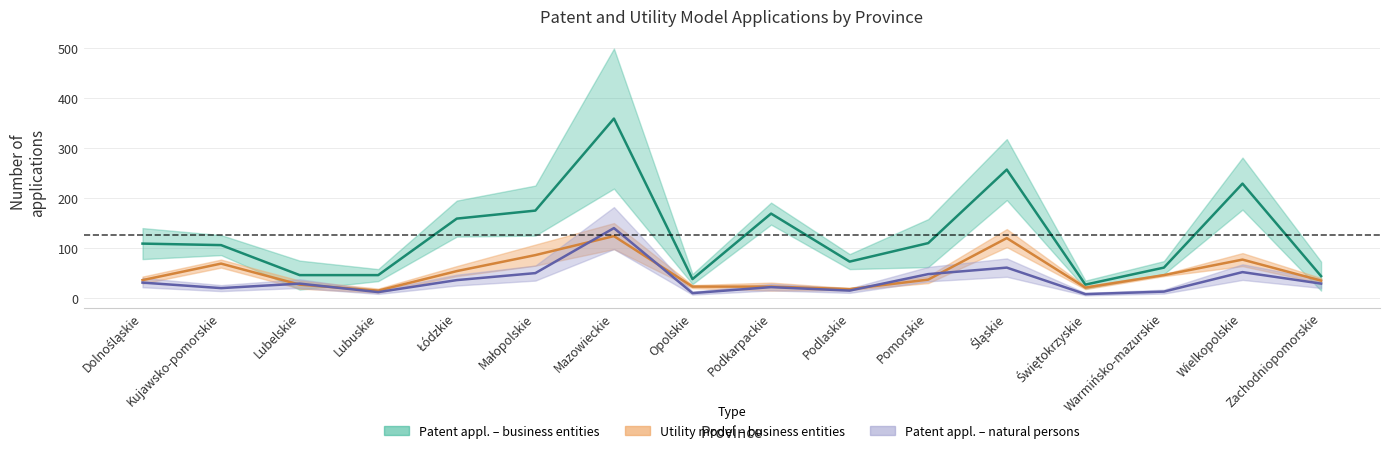

Rank the categories by Patent applications – business entities value from lowest to highest.

Świętokrzyskie, Opolskie, Zachodniopomorskie, Lubelskie, Lubuskie, Warmińsko-mazurskie, Podlaskie, Kujawsko-pomorskie, Dolnośląskie, Pomorskie, Łódzkie, Podkarpackie, Małopolskie, Wielkopolskie, Śląskie, Mazowieckie